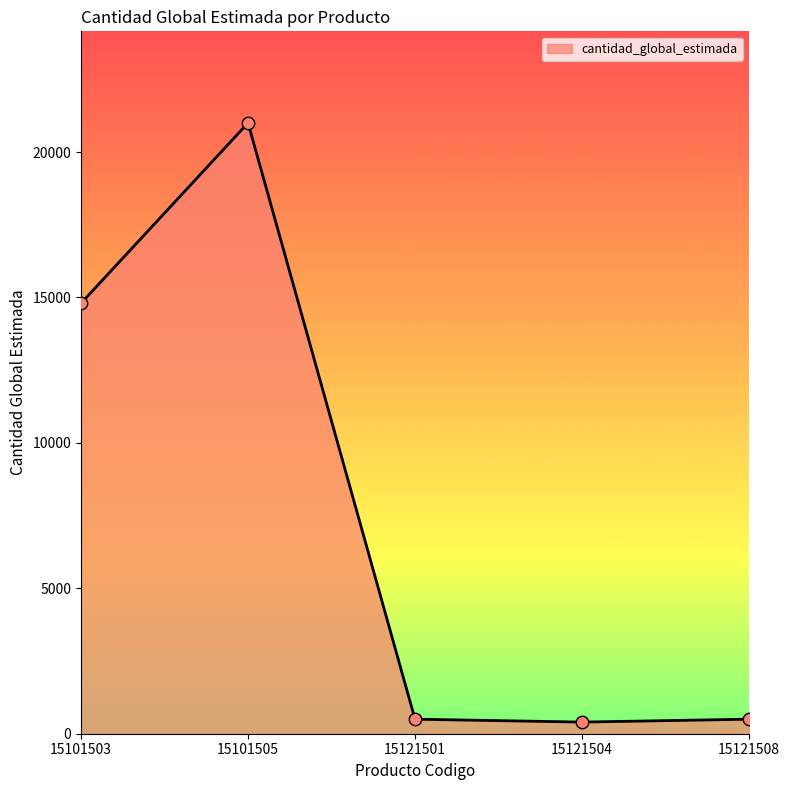

Approximately how many times larger is the value at 15101503 compared to 15121501?

29.6